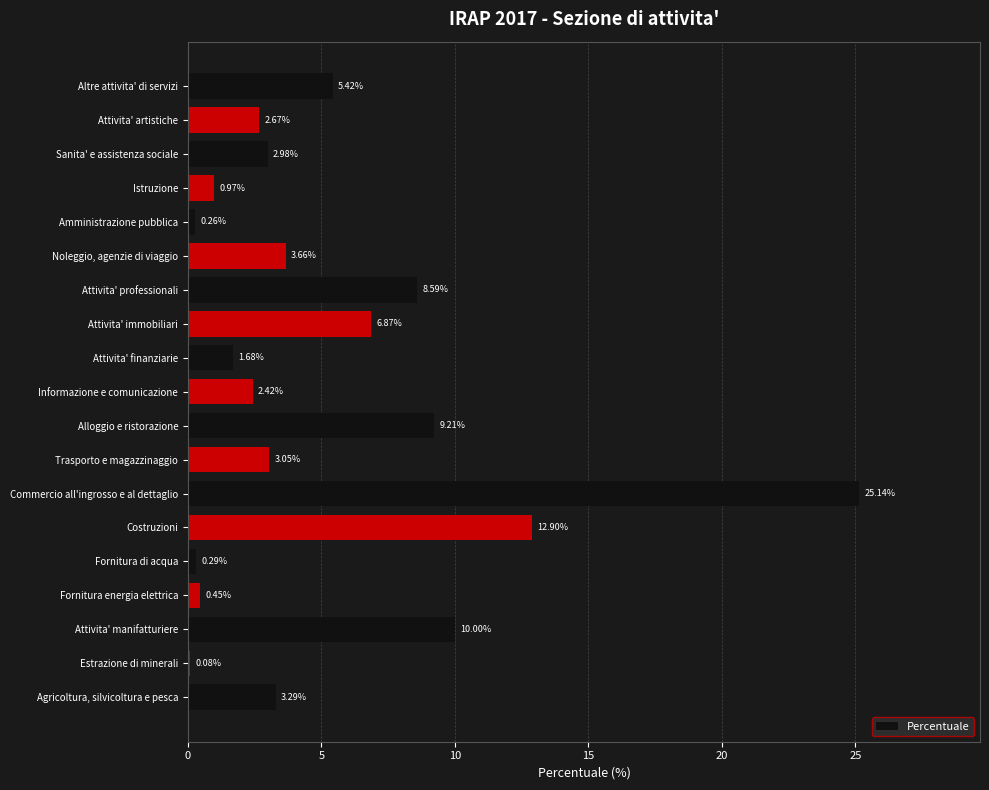

What is the change in value from Attivita' manifatturiere to Istruzione?

-9.0